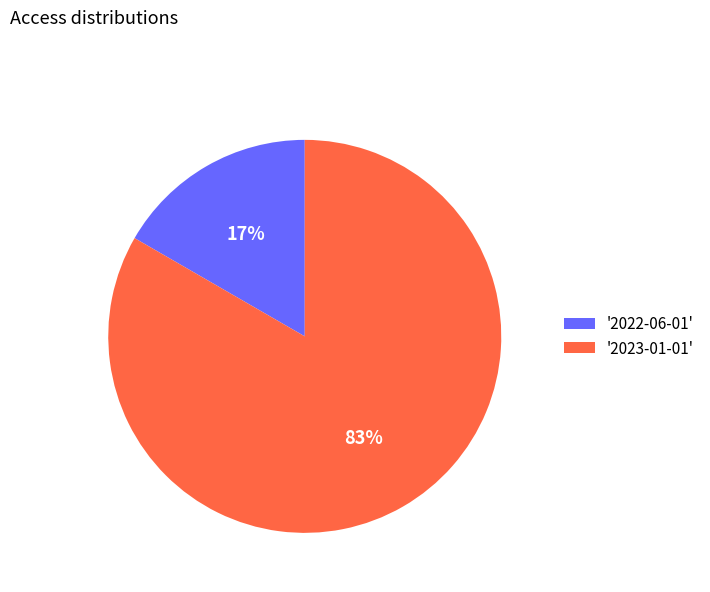

To the nearest percent, what is the average slice percentage?

50%